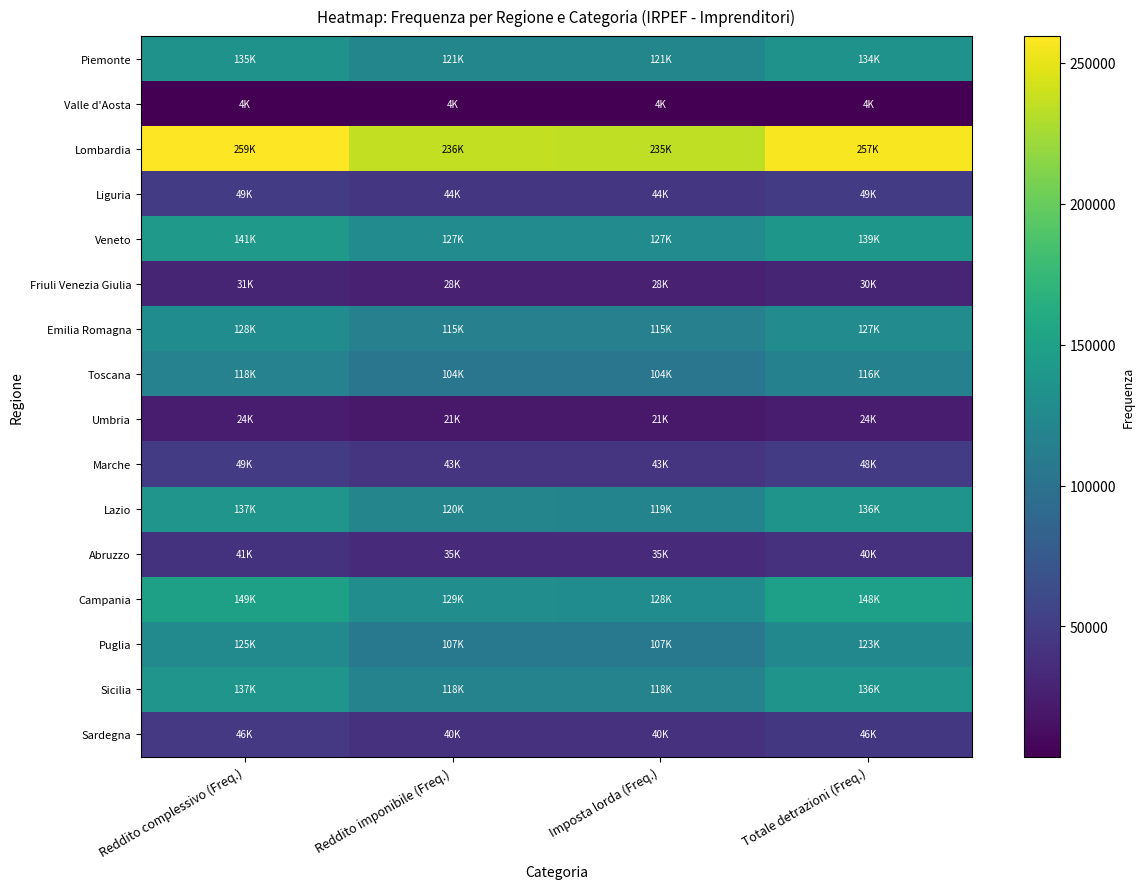

At which category is the sum across all series the highest?

Reddito complessivo (Freq.)